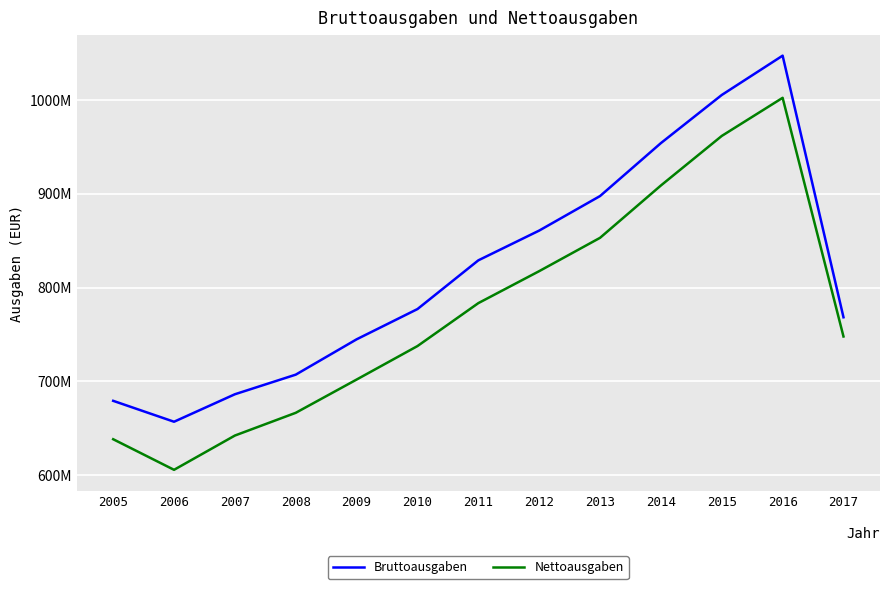

What value does the Nettoausgaben series have at 2008, to the nearest 100?

666410200